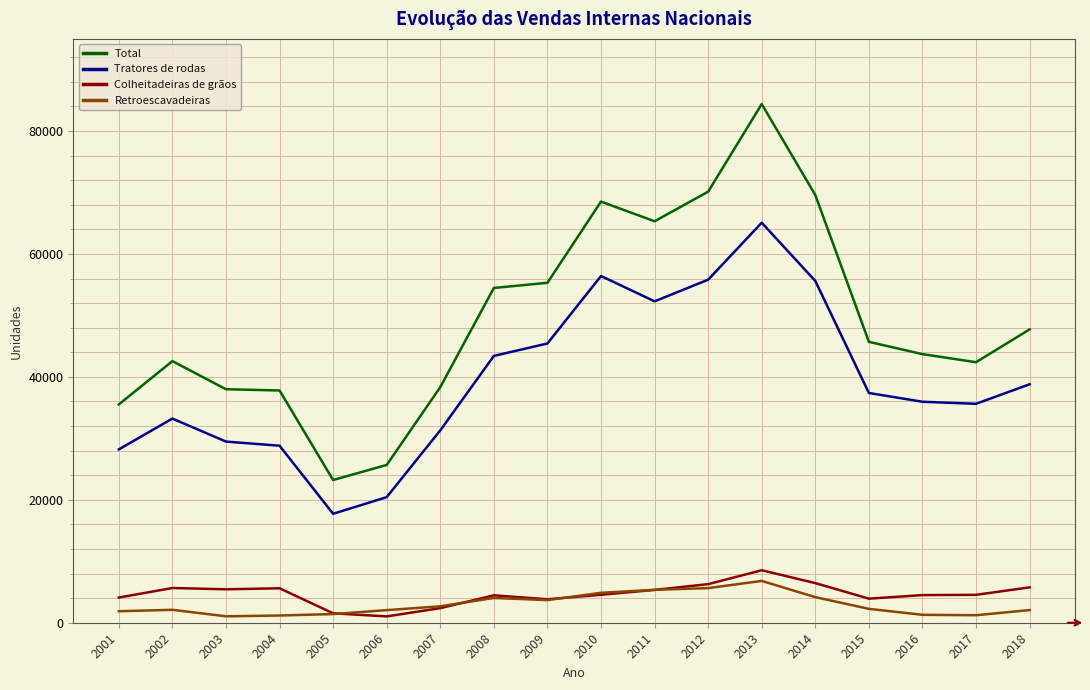

True or false: Retroescavadeiras and Total intersect in this chart.

False